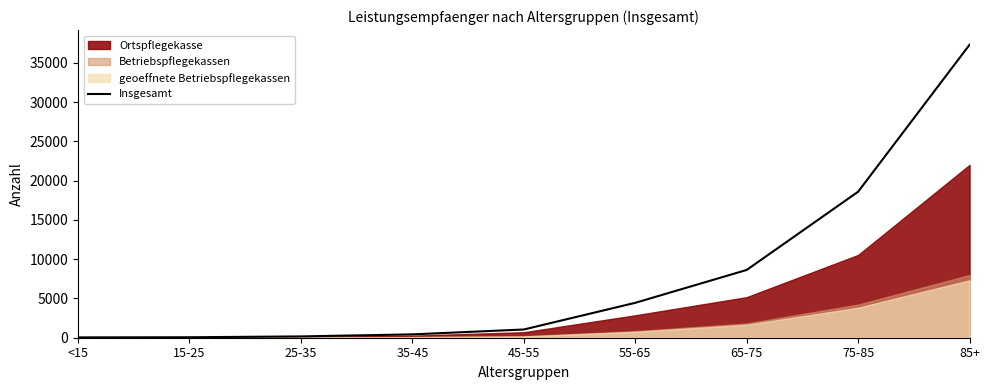

What is the greatest value displayed?

37322